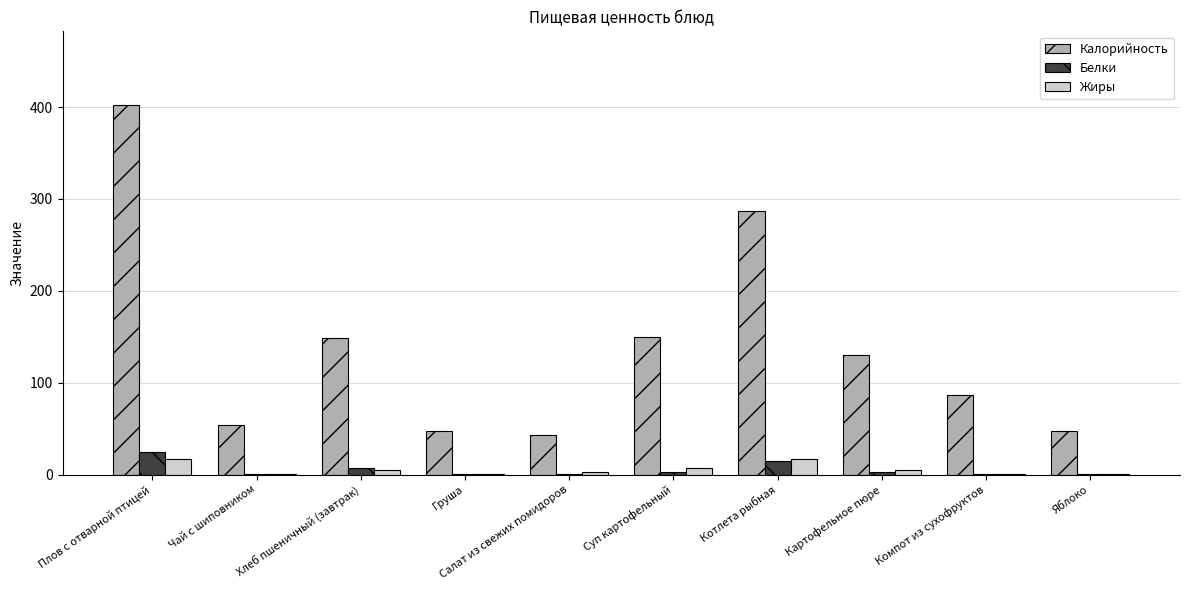

What is the maximum value for Жиры?

16.8